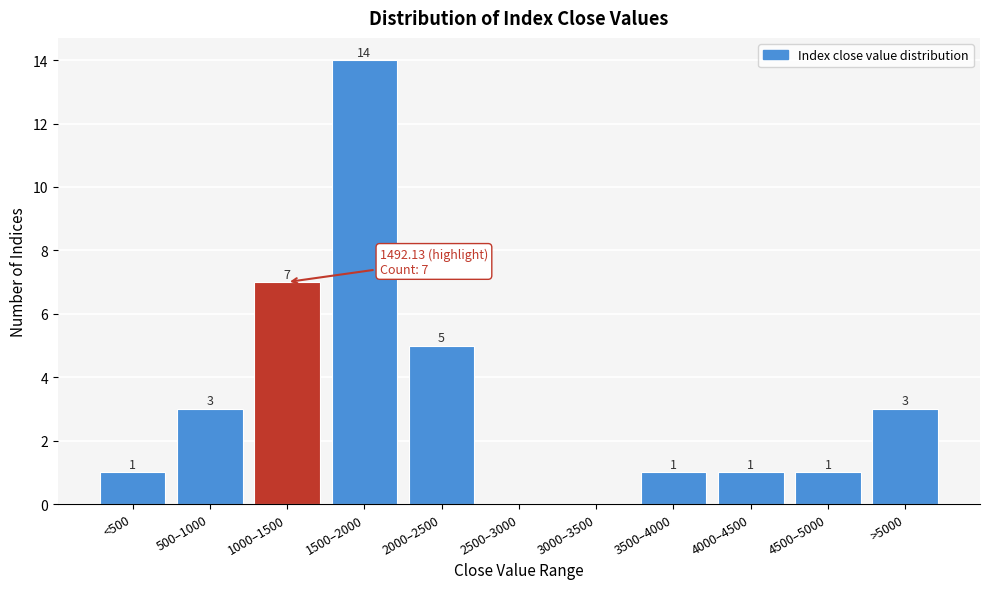

Reading right to left, transcribe all the data shown in this chart.

>5000=3	4500–5000=1	4000–4500=1	3500–4000=1	3000–3500=0	2500–3000=0	2000–2500=5	1500–2000=14	1000–1500=7	500–1000=3	<500=1